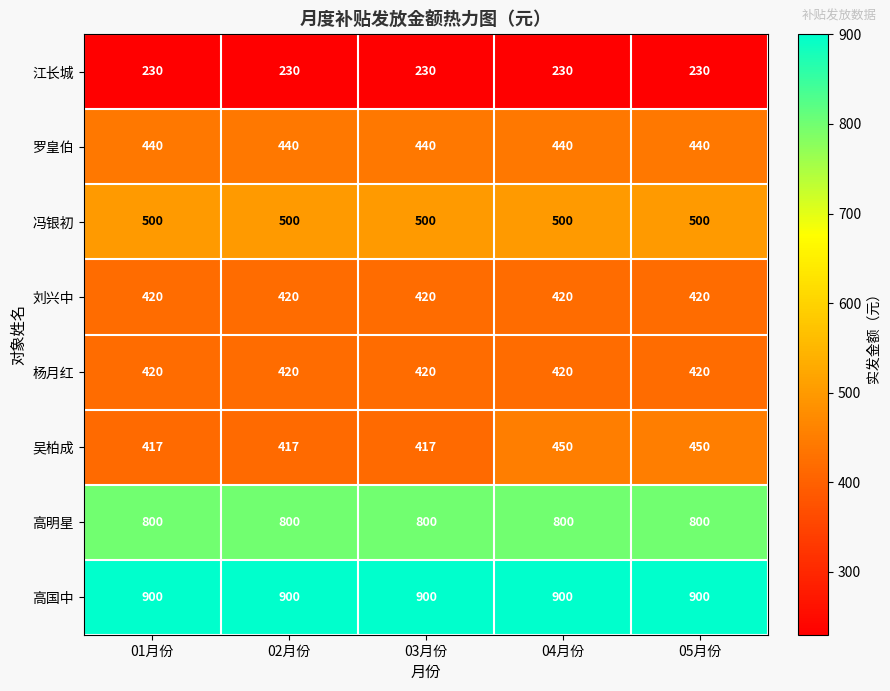

What is the minimum value shown in the chart?

230